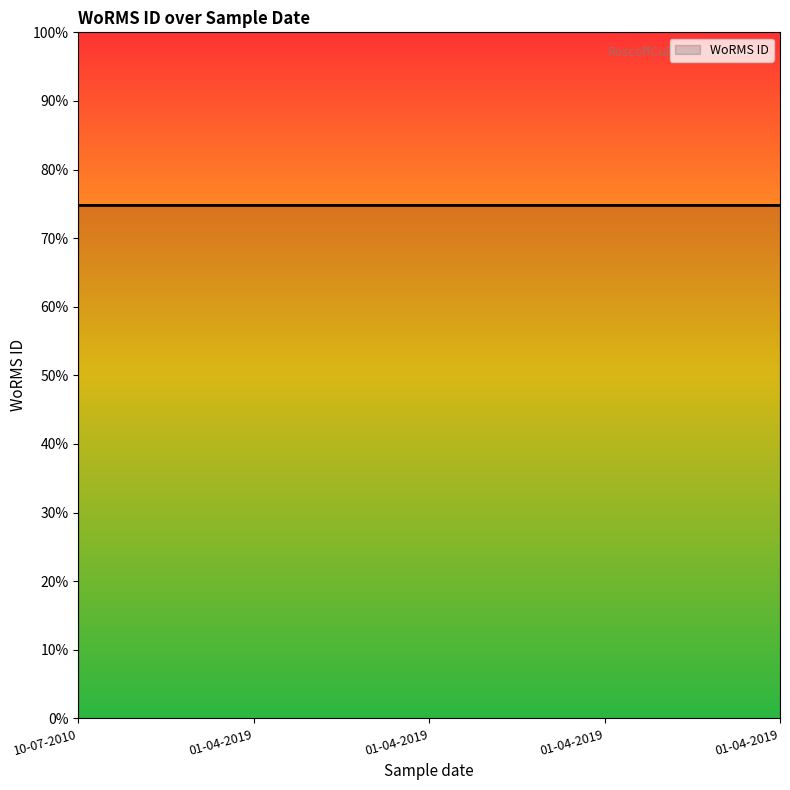

Is this an area chart (filled region under the line)?

Yes